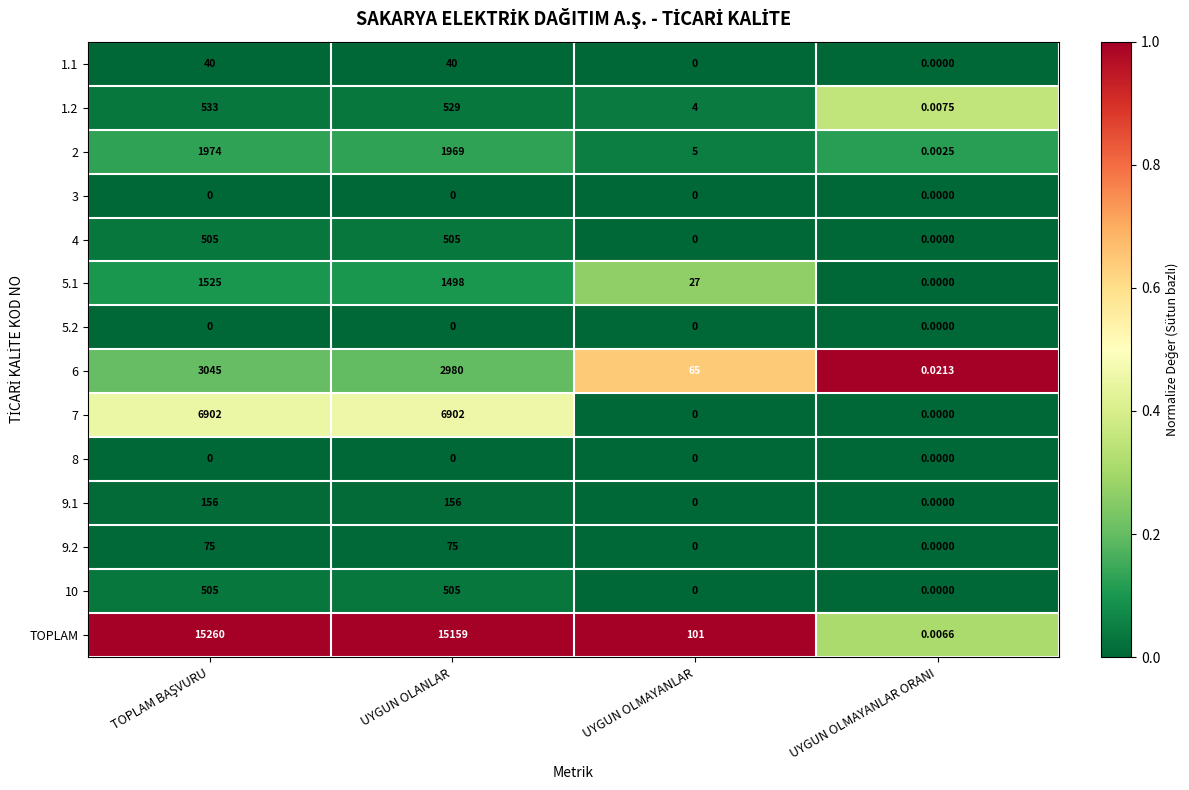

What is the difference between the highest and lowest values at UYGUN OLMAYANLAR?

101.0